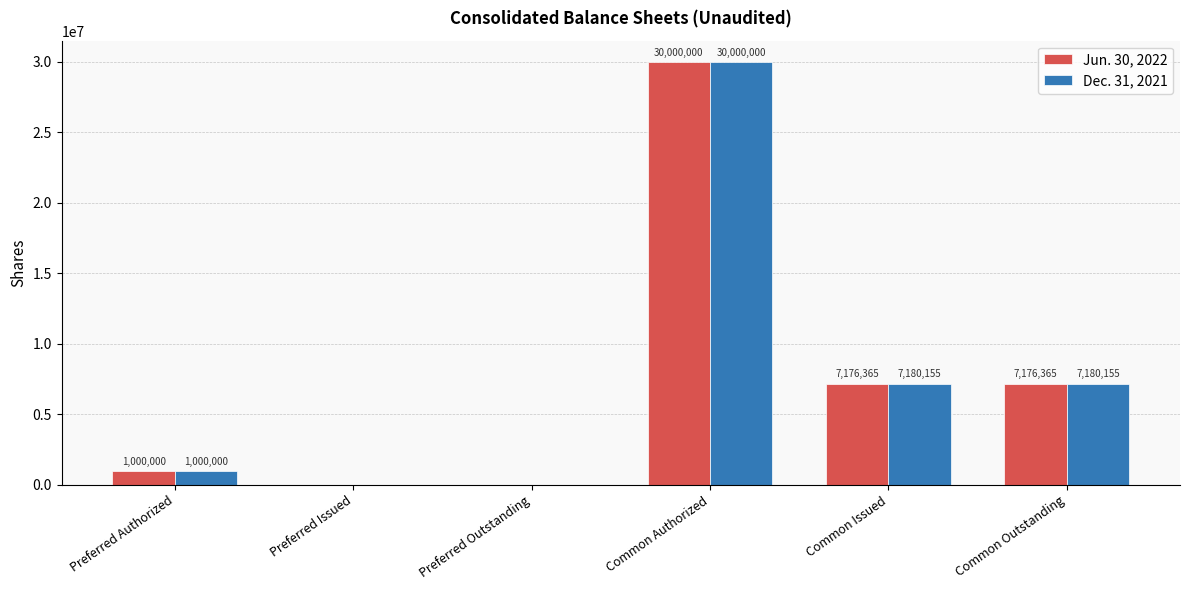

Reading right to left, extract all data points from this chart.

Jun. 30, 2022: Common Outstanding=7176365	Common Issued=7176365	Common Authorized=30000000	Preferred Outstanding=0	Preferred Issued=0	Preferred Authorized=1000000
Dec. 31, 2021: Common Outstanding=7180155	Common Issued=7180155	Common Authorized=30000000	Preferred Outstanding=0	Preferred Issued=0	Preferred Authorized=1000000